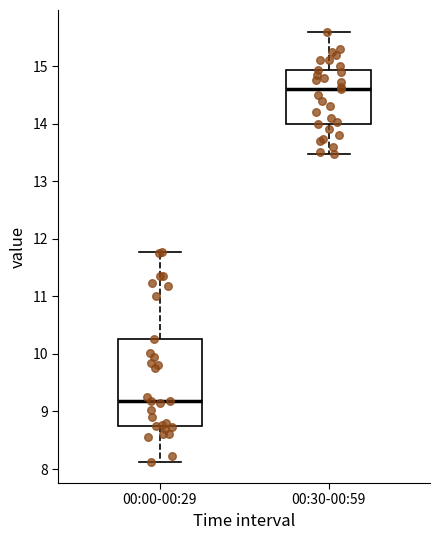

Where does the lower whisker of the box for 00:00-00:29 end on the y-axis? The values are not printed on the chart, so give them approximately, as read against the axis.

8.1